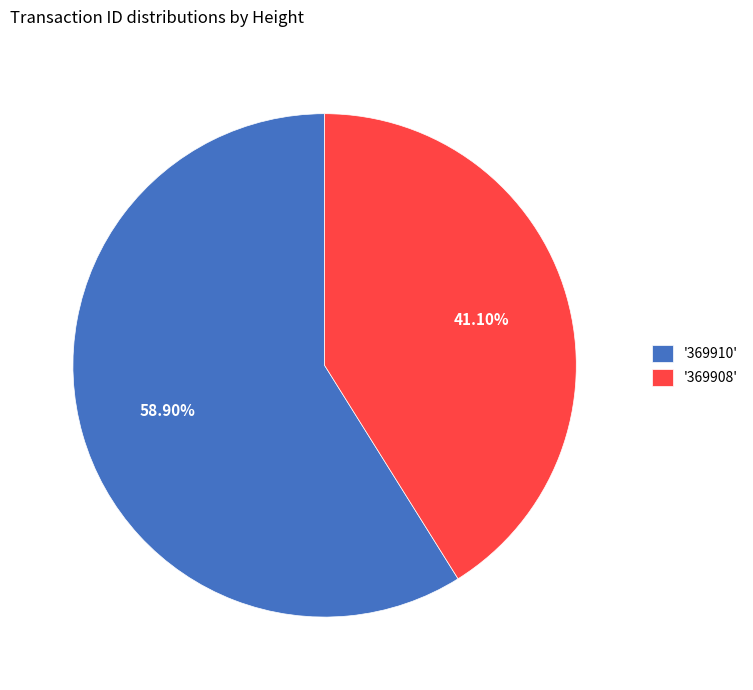

Combined, do '369908' and '369910' account for over 50%?

Yes